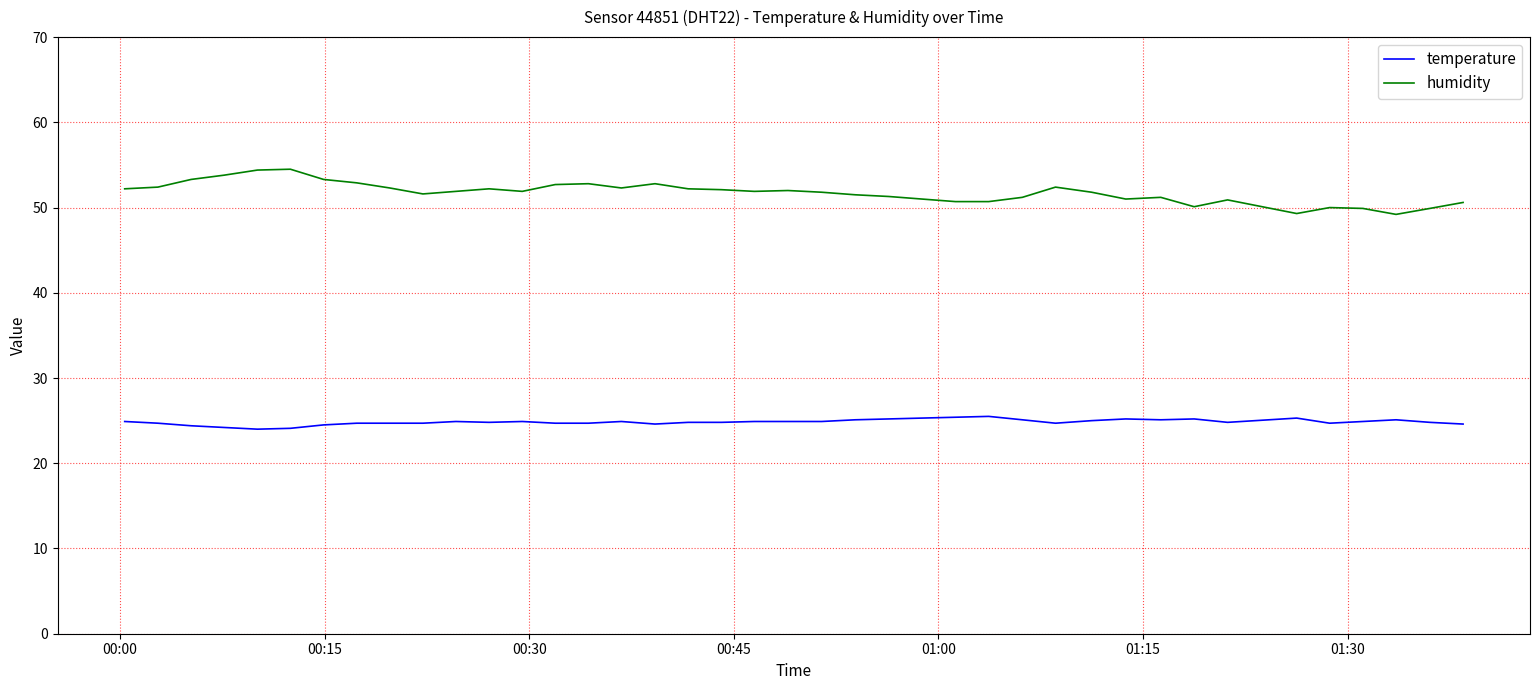

What is the greatest value displayed?

54.5